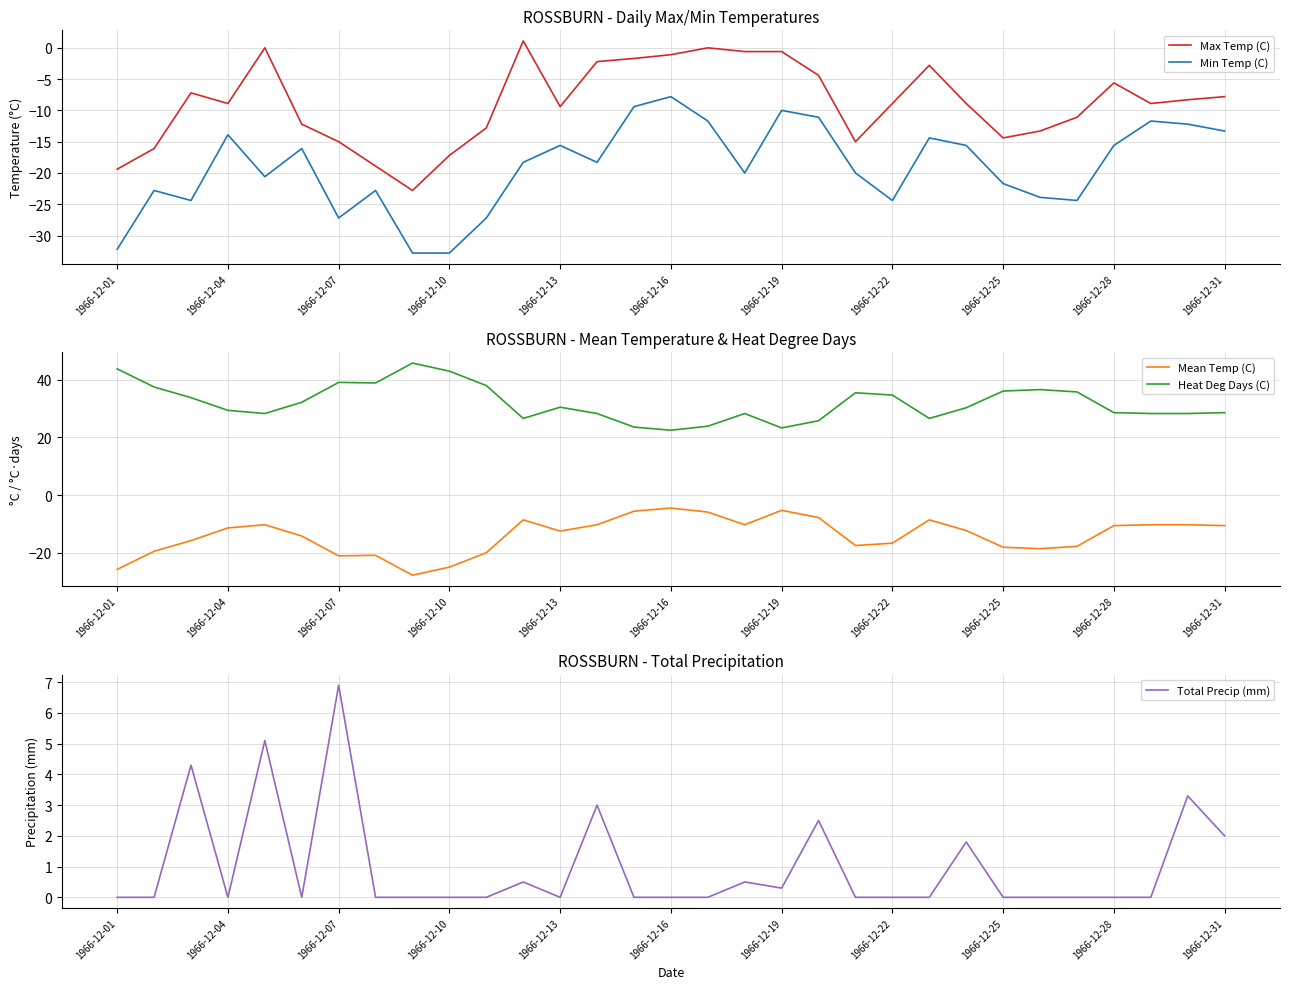

What is the highest value of the Min Temp (C) series?

-7.8